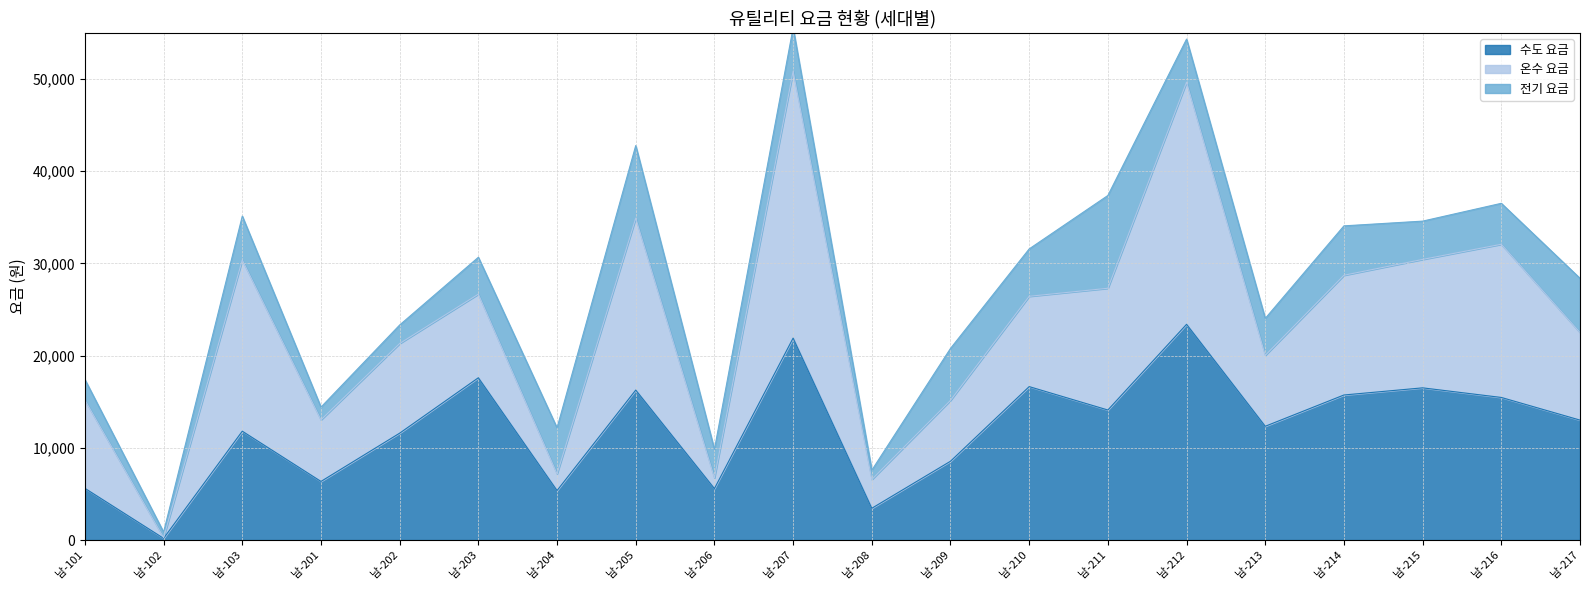

How many interior local peaks does the 전기 요금 series have?

6